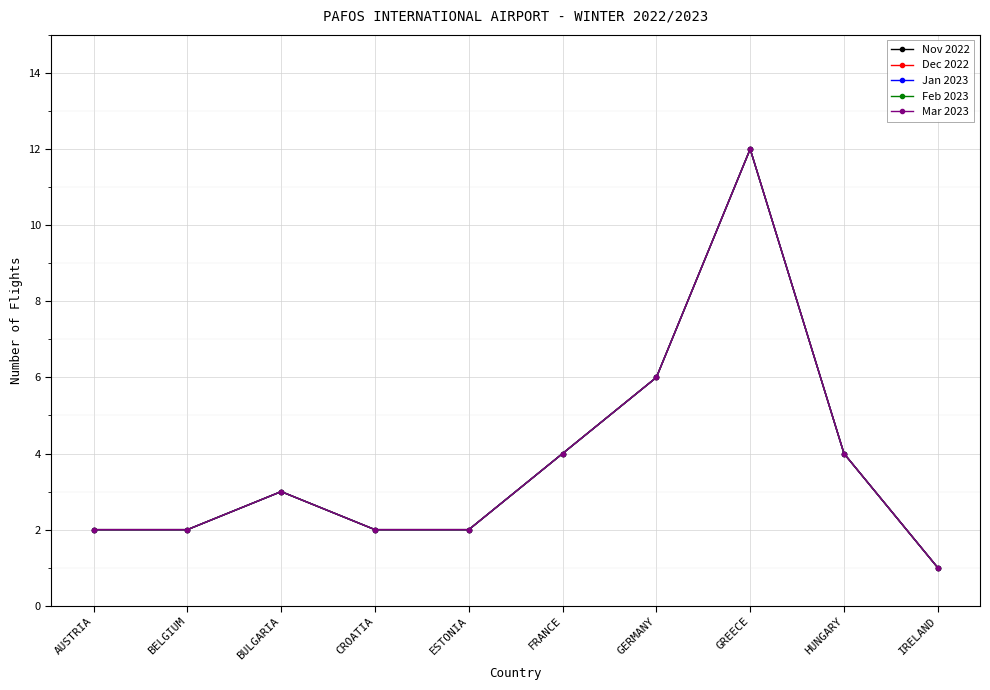

True or false: Feb 2023 and Nov 2022 cross at least once.

False